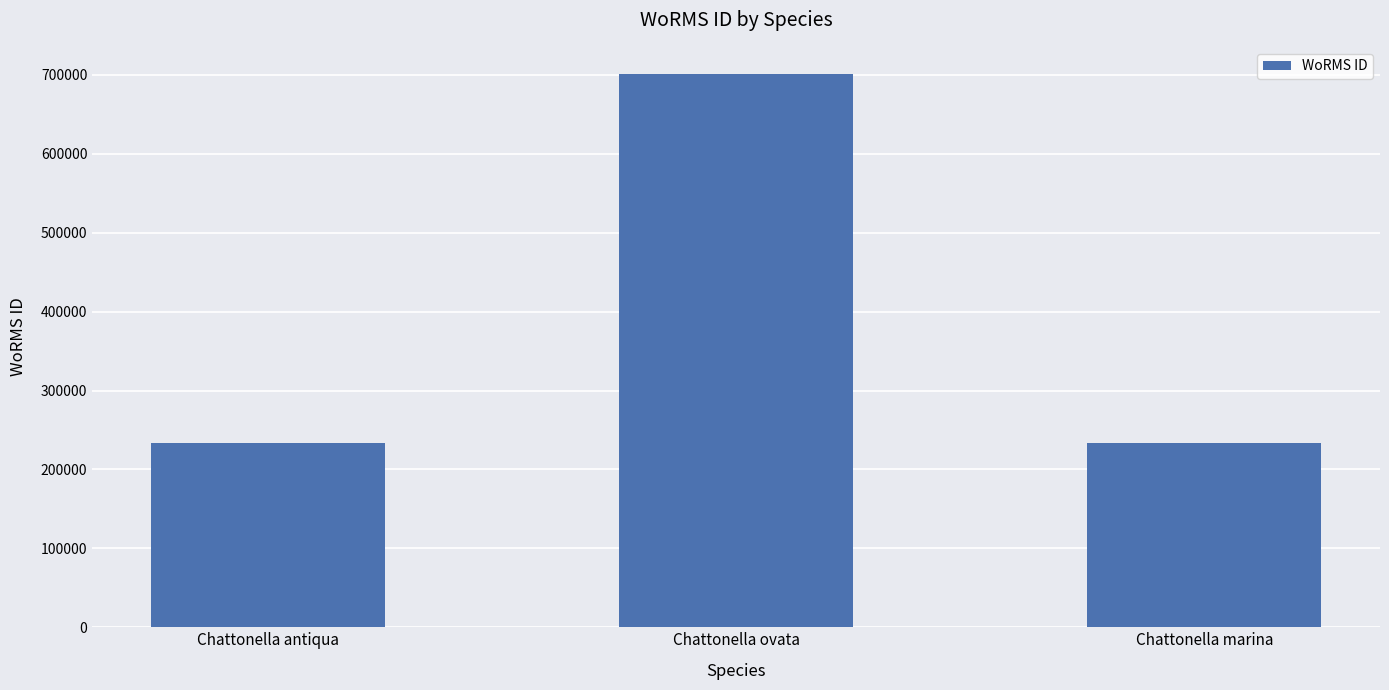

At which label is the value closest to 467146?

Chattonella marina